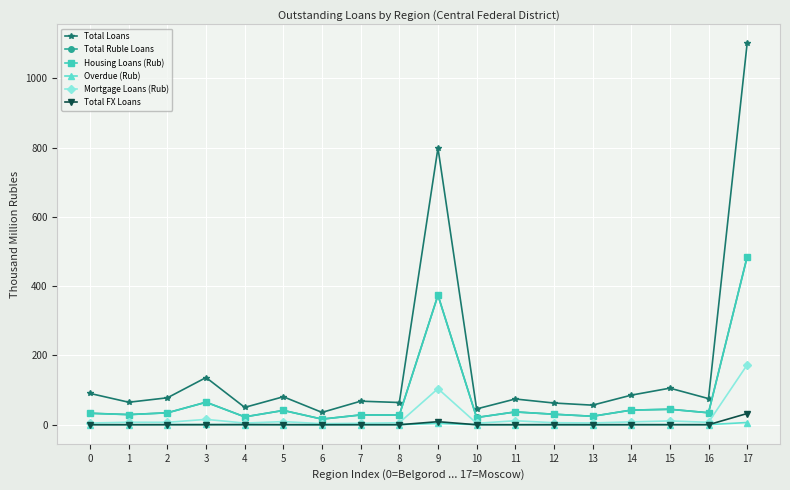

Which series has the widest spread of values?

Total Loans